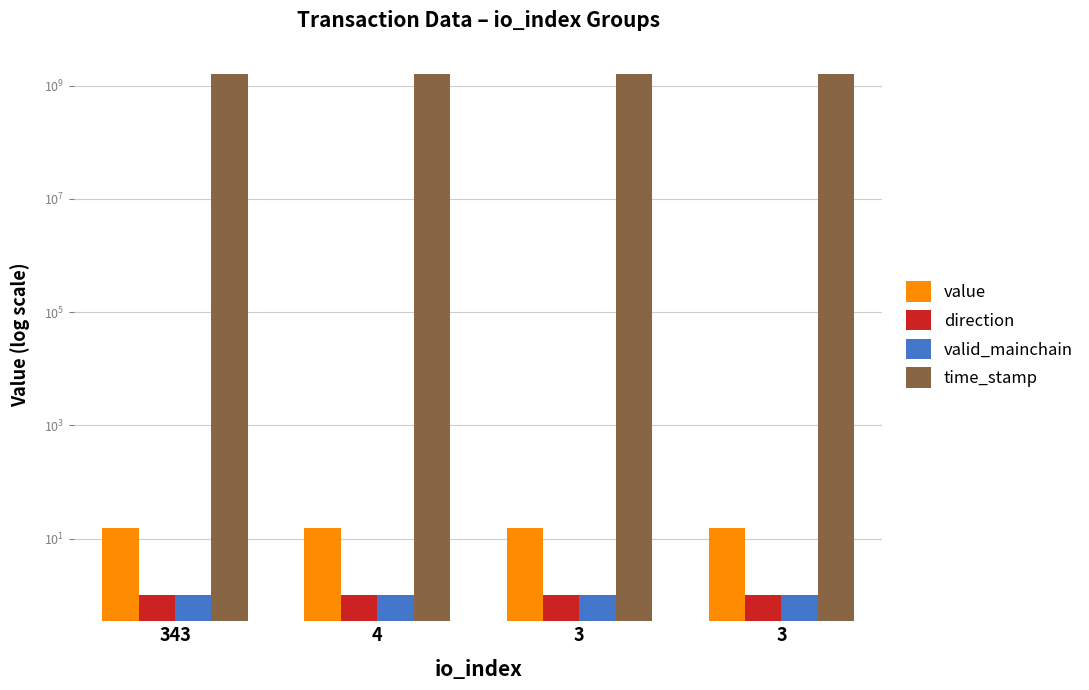

Is it true that direction equals 0.2 at 343?

False